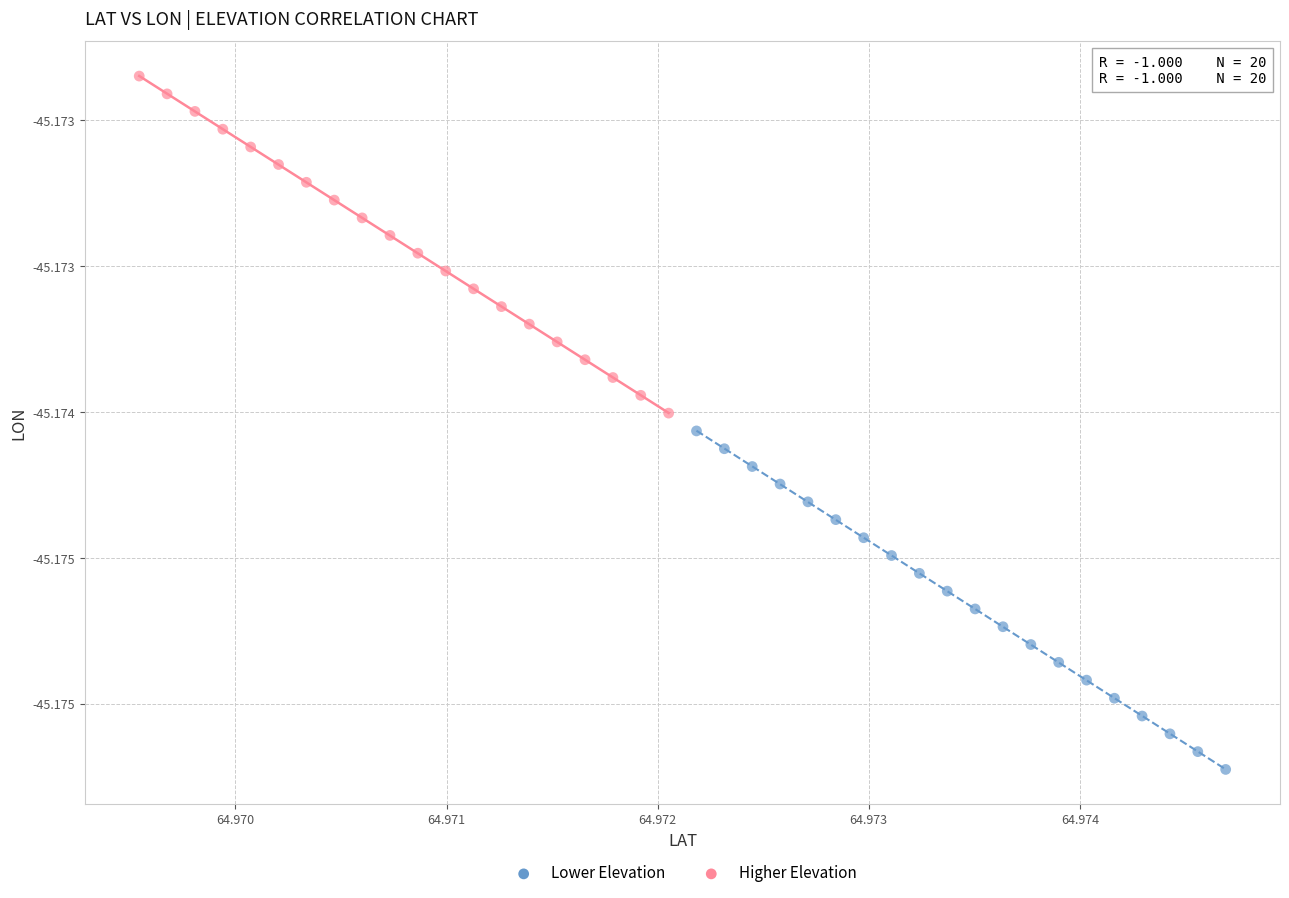

Which series reaches the maximum Y coordinate?

Higher Elevation